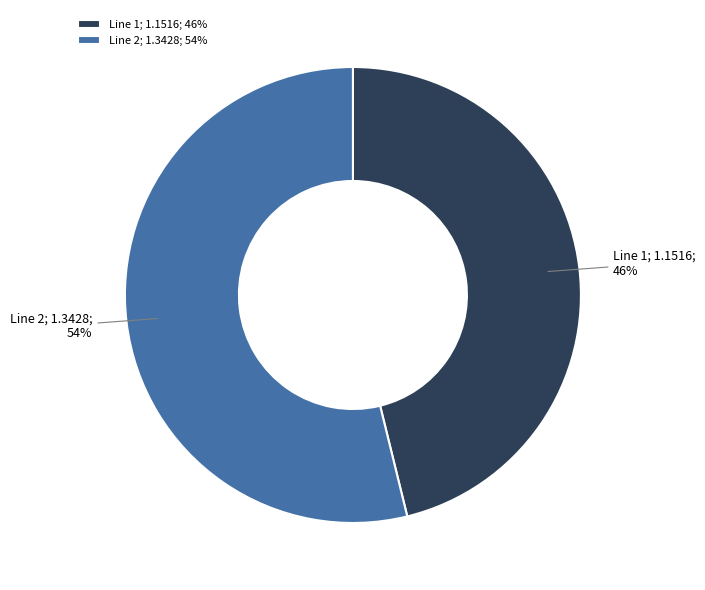

Is it true that Line 1; 1.1516; 46% is 61% of the pie?

False